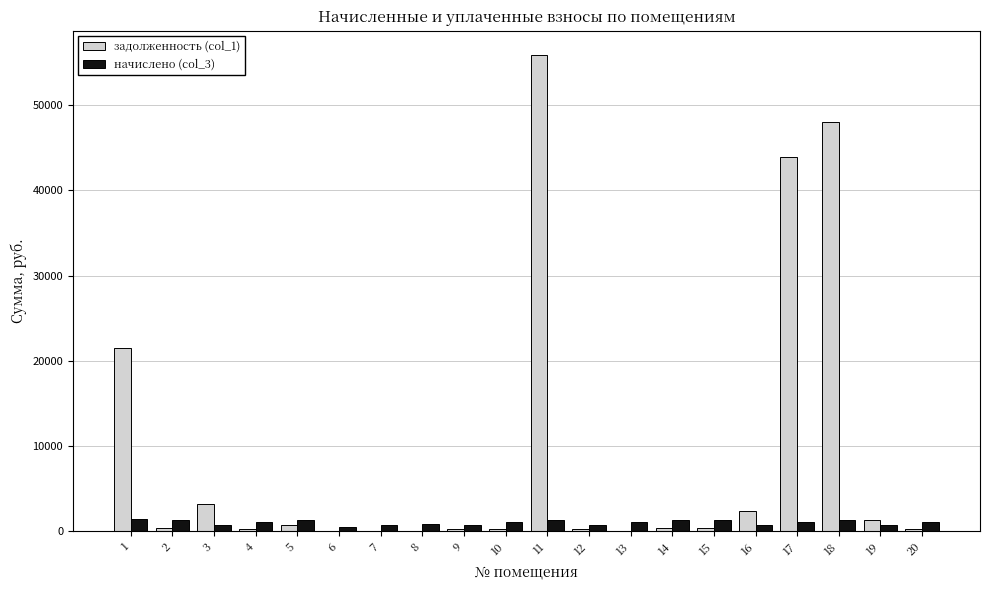

Which series has the widest spread of values?

задолженность (col_1)